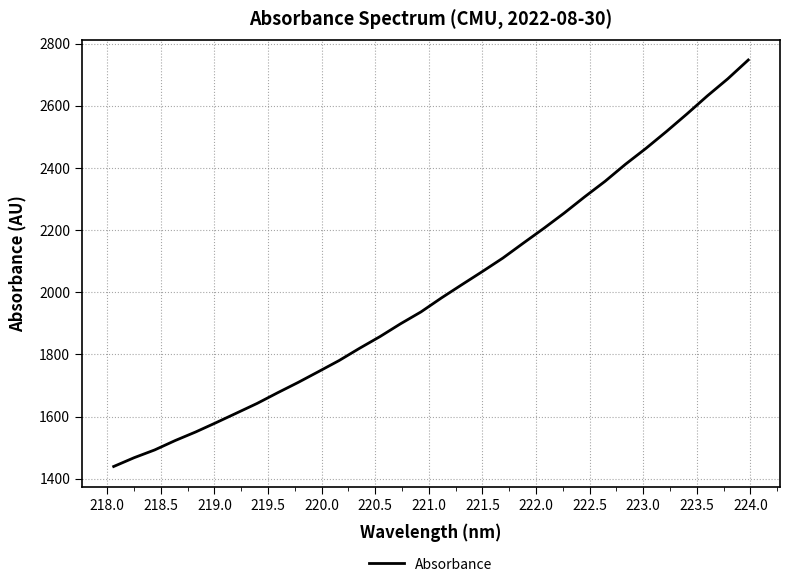

What is the smallest value displayed?

1439.3